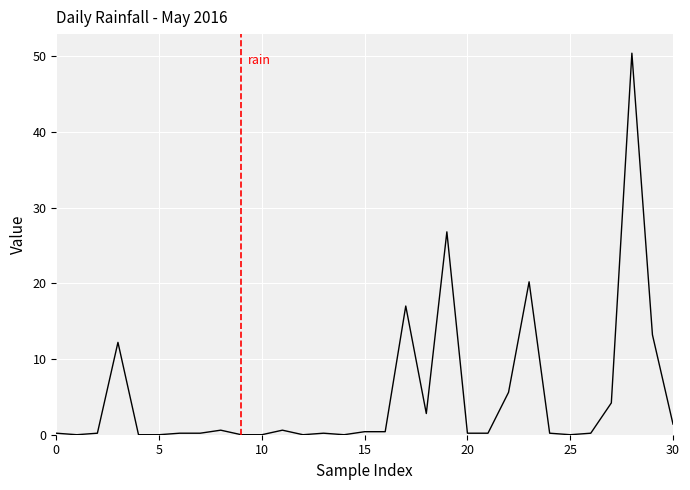

What is the maximum value shown in the chart?

50.4